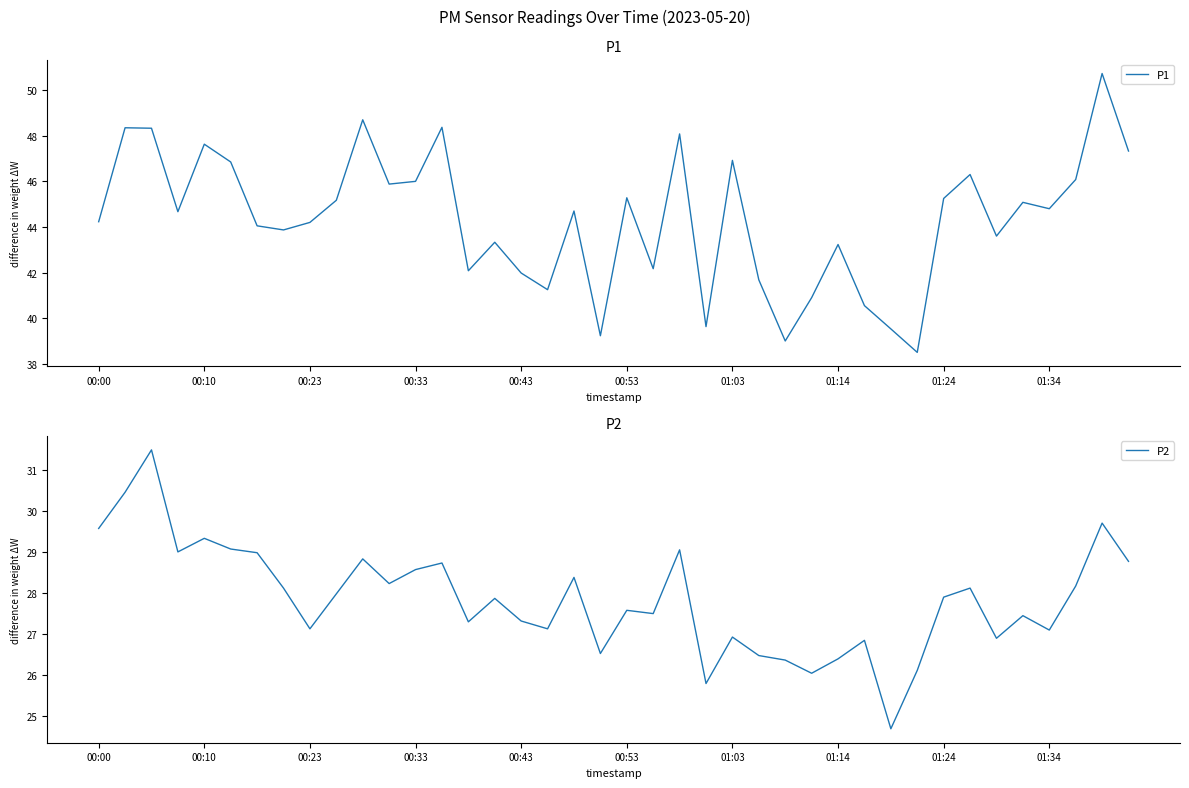

List the series in order of their peak value, lowest first.

P2, P1